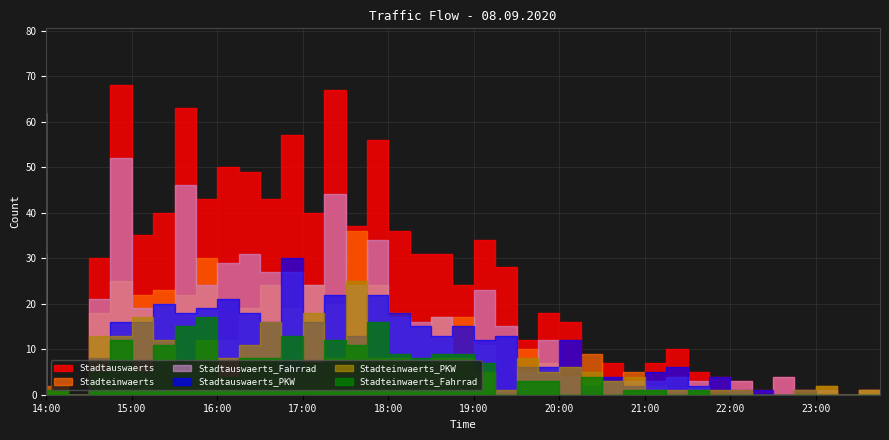

What is the difference between the highest and lowest values at 17:15?

33